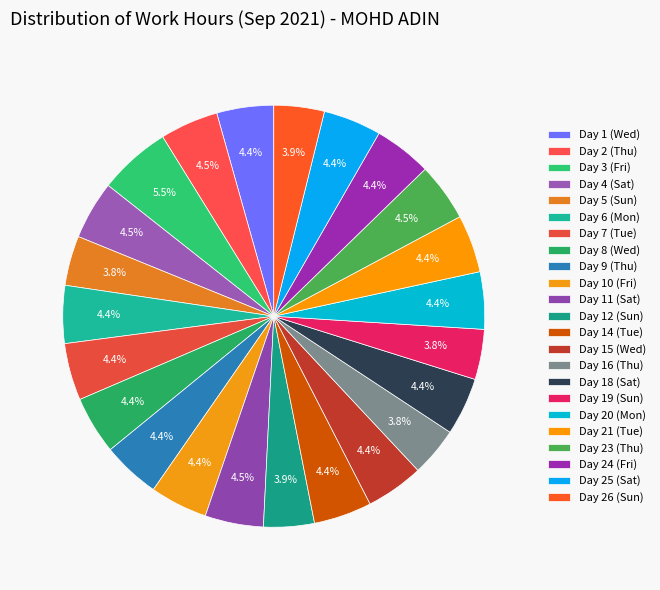

Does Day 20 (Mon) represent more than half of the total?

No